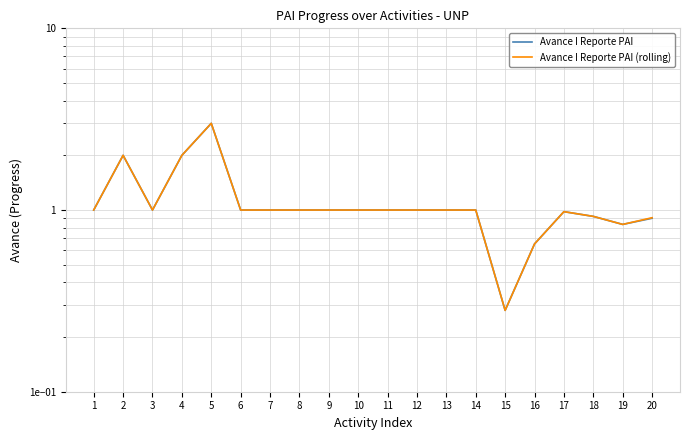

The value of Avance I Reporte PAI (rolling) at 9 is 1.0. True or false?

True